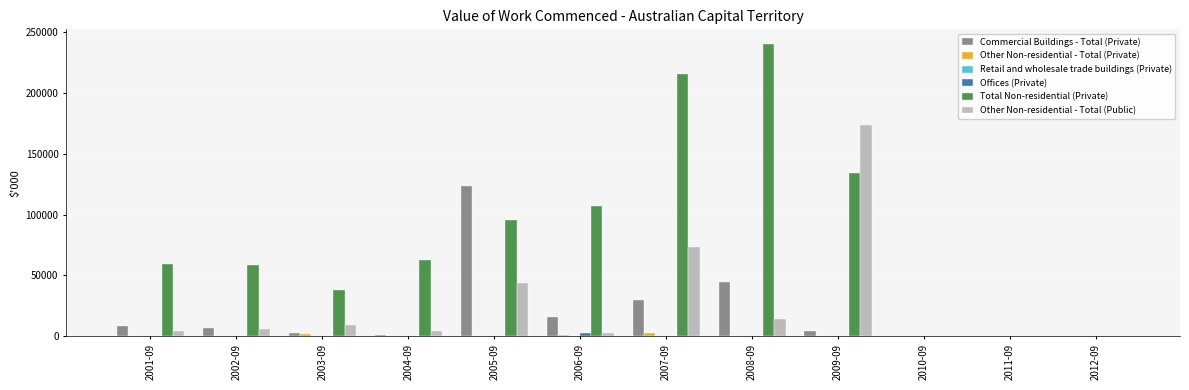

What is the sum of all Commercial Buildings - Total (Private) values?

236812